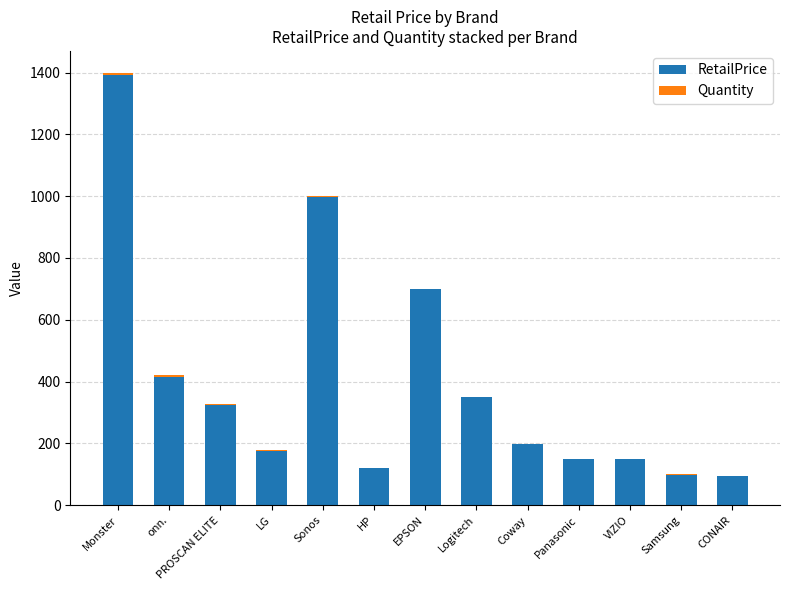

Does the chart contain stacked bars?

Yes